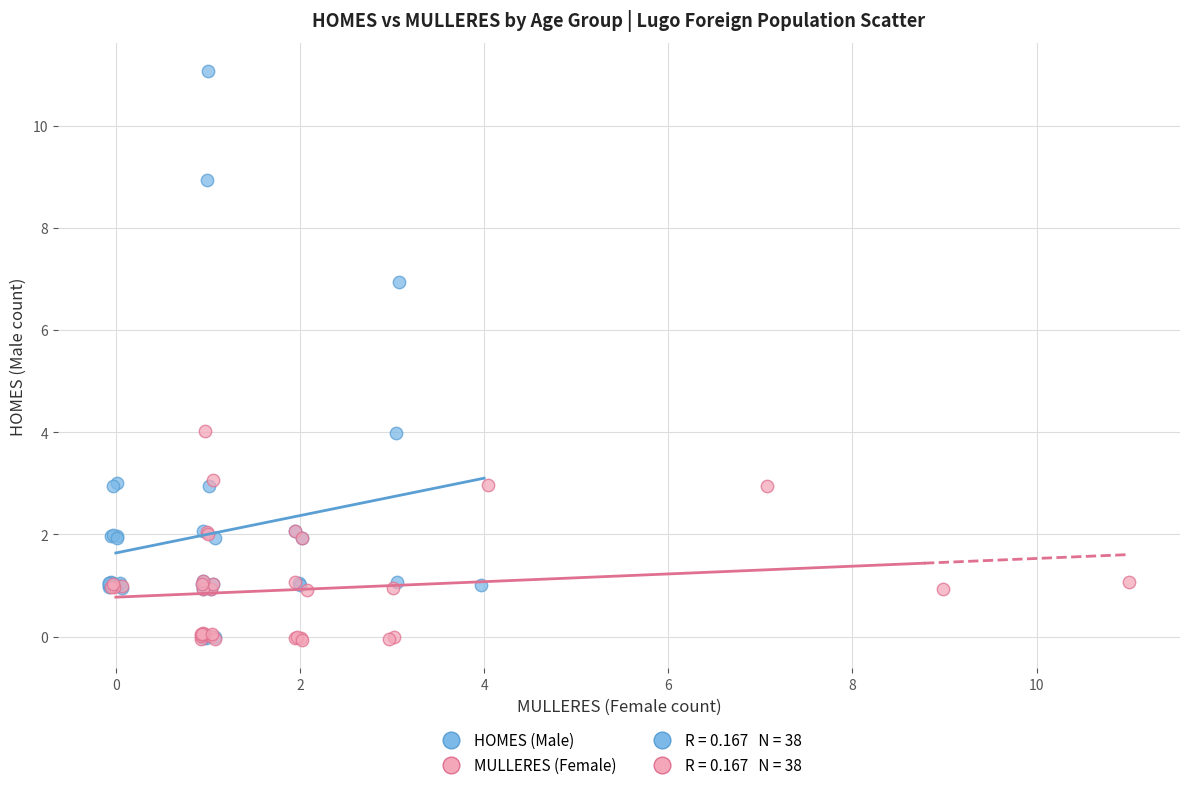

Which series contains the highest Y value?

HOMES (Male)